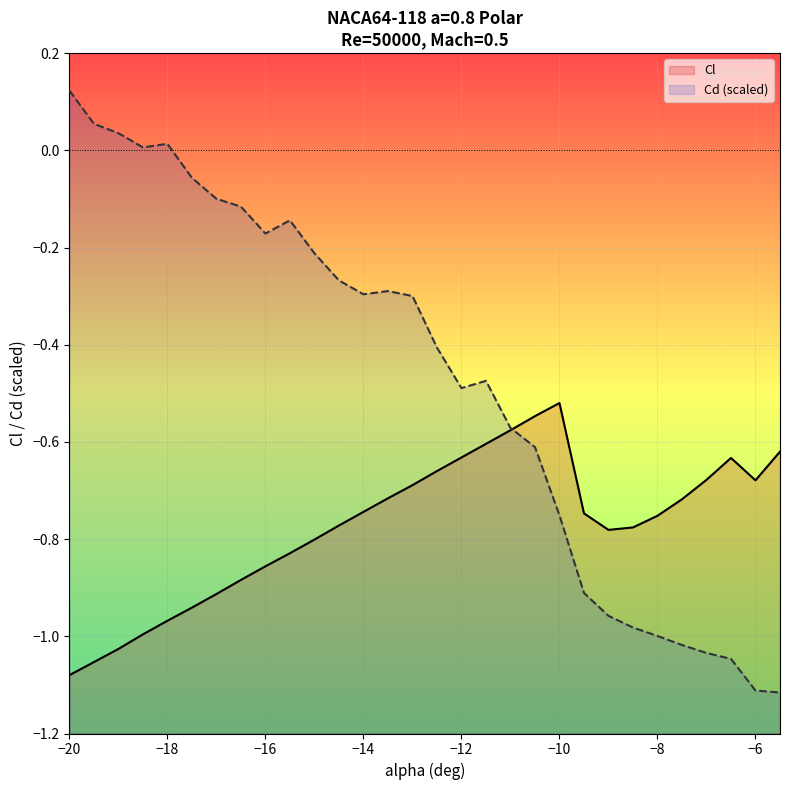

How many interior local peaks does the Cl series have?

2